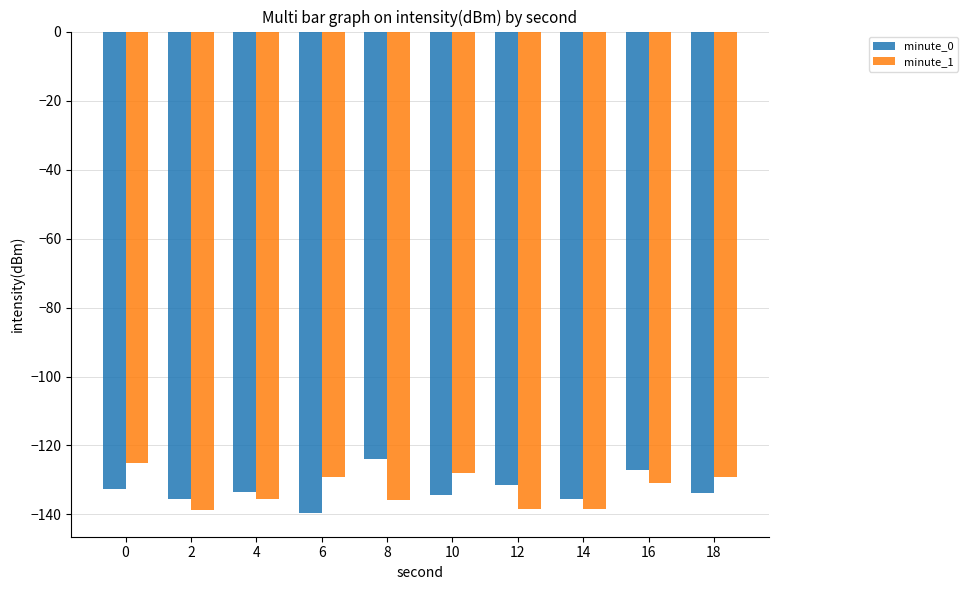

What is the spread (max minus min) of values at 2?

3.1